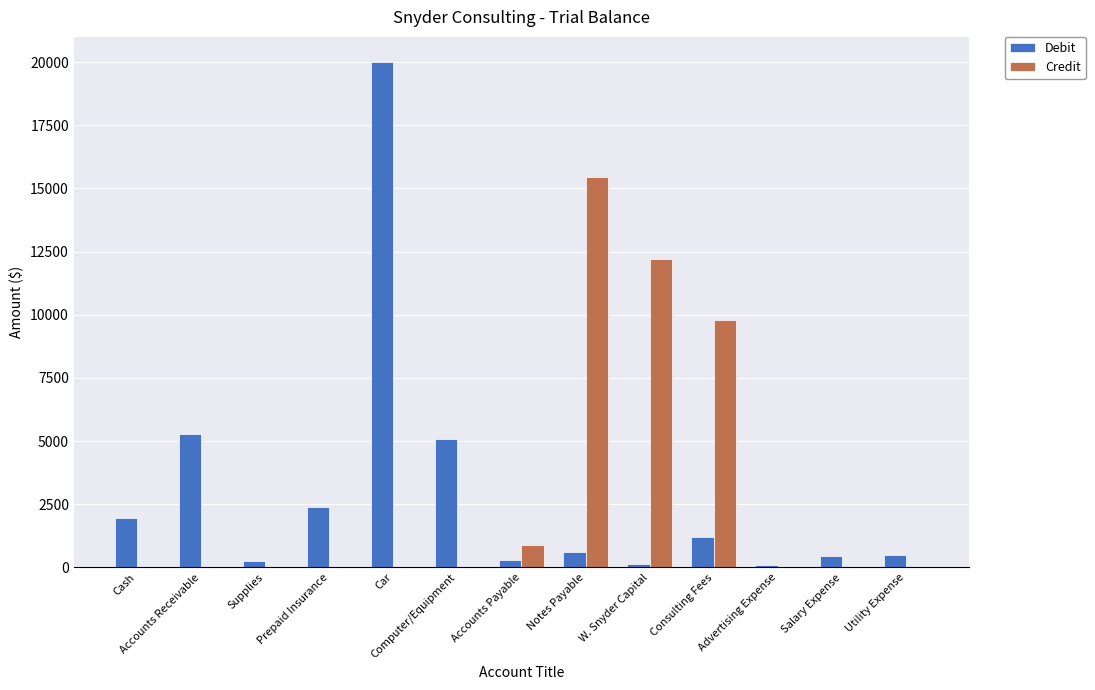

At which category is the sum across all series the highest?

Car